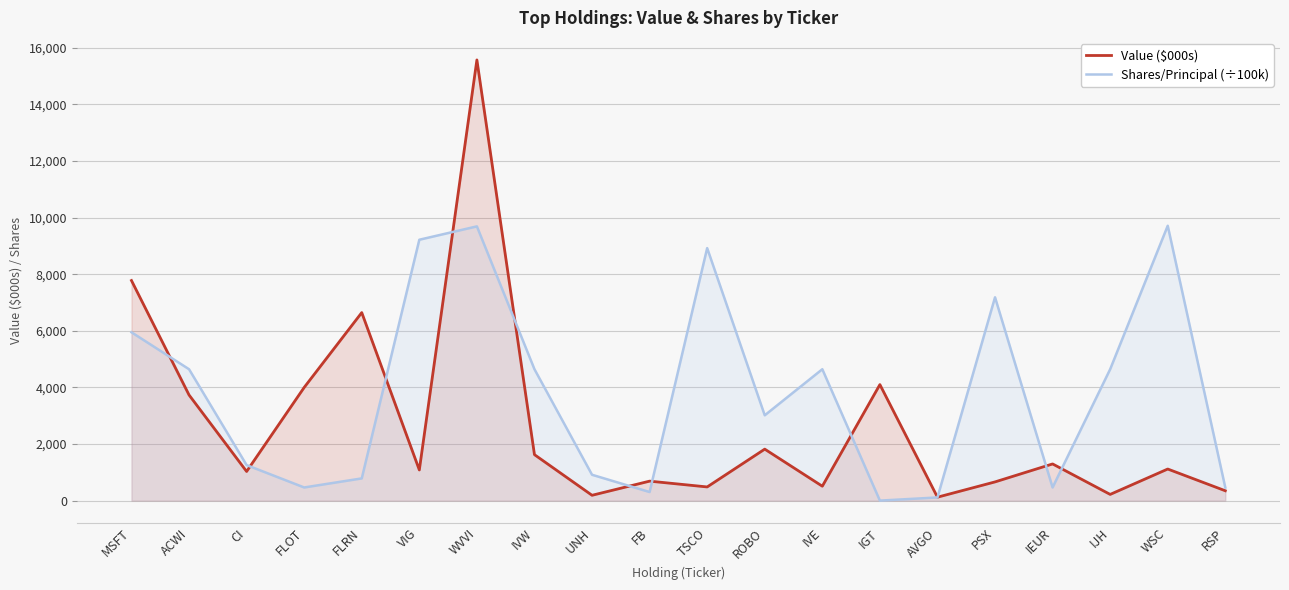

Between UNH and AVGO, which series saw the biggest shift?

Shares/Principal (÷100k)